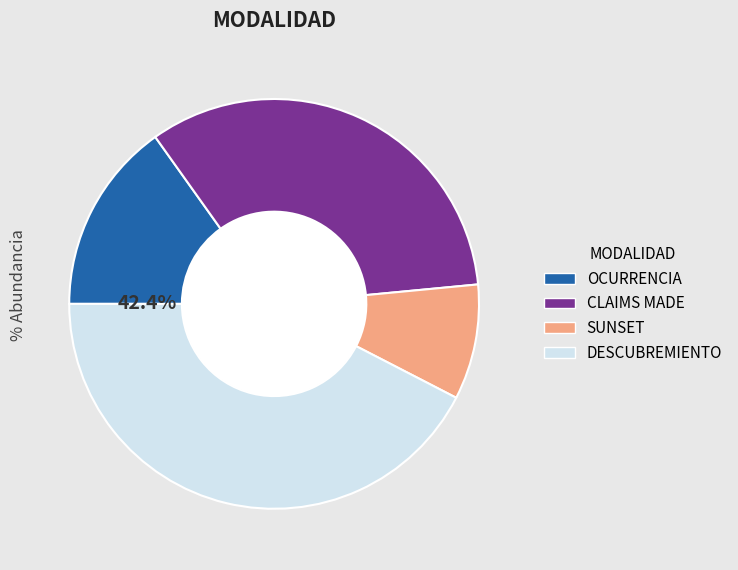

Is it true that OCURRENCIA is 27% of the pie?

False